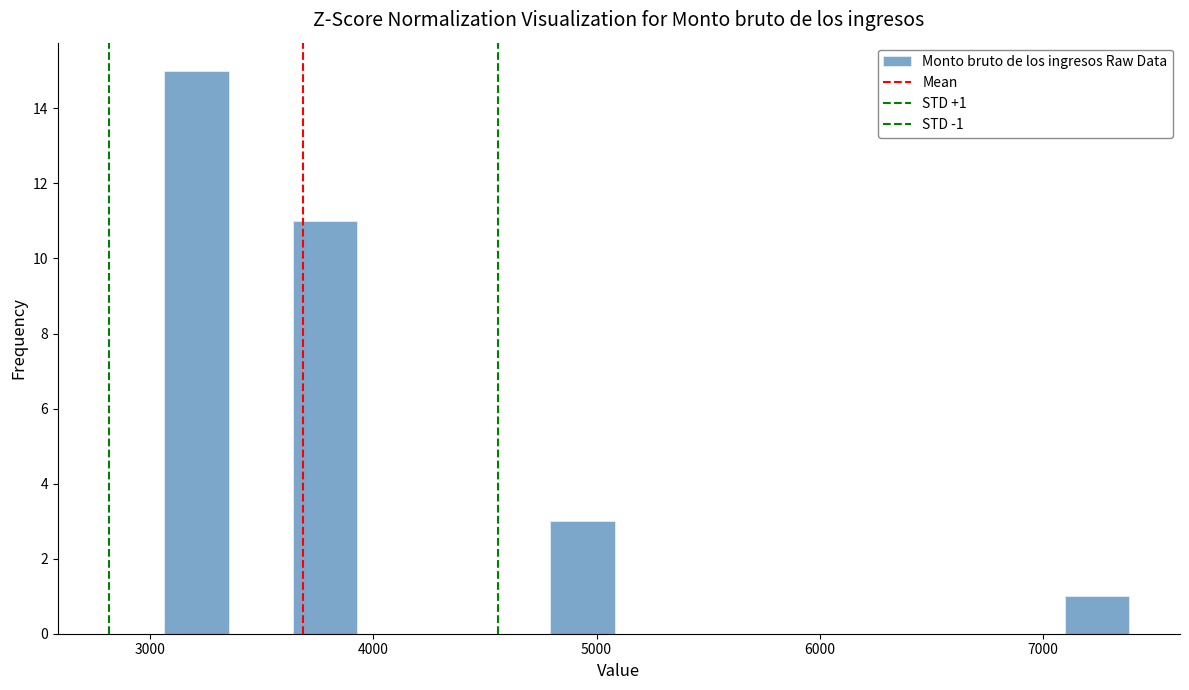

Around what value on the x-axis is the tallest bar? Give the approximate position of its centre, as read against the axis.

3200